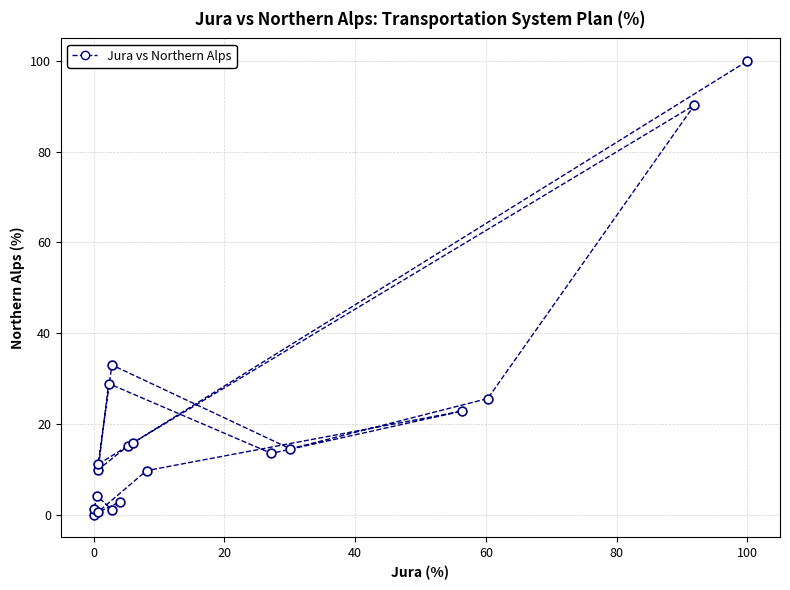

What Y value in the scatter plot is closest to 50?

33.0